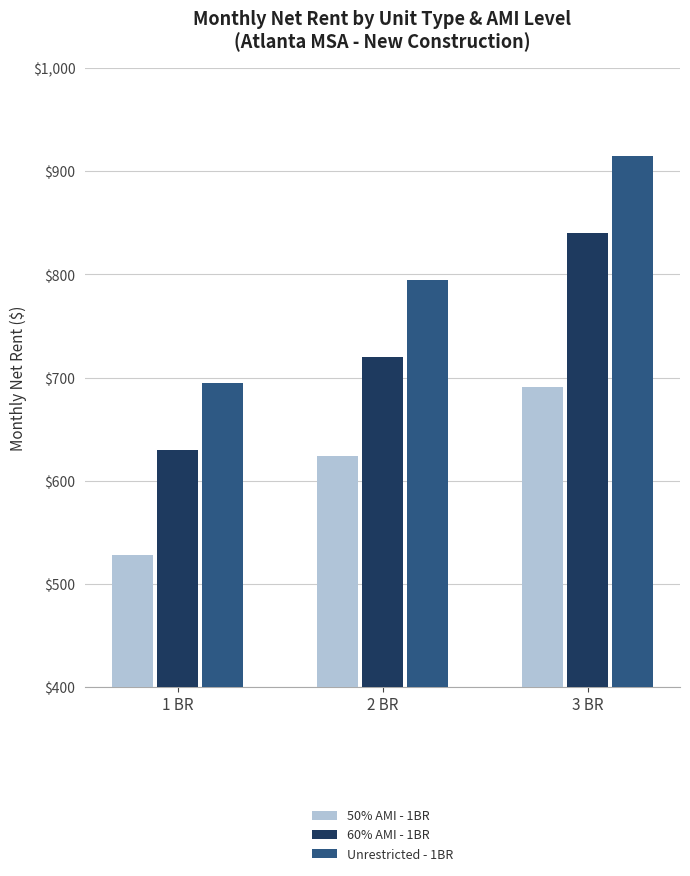

Reading left to right, list all the values displayed in this chart.

50% AMI - 1BR: 528	624	691
60% AMI - 1BR: 630	720	840
Unrestricted - 1BR: 695	795	915